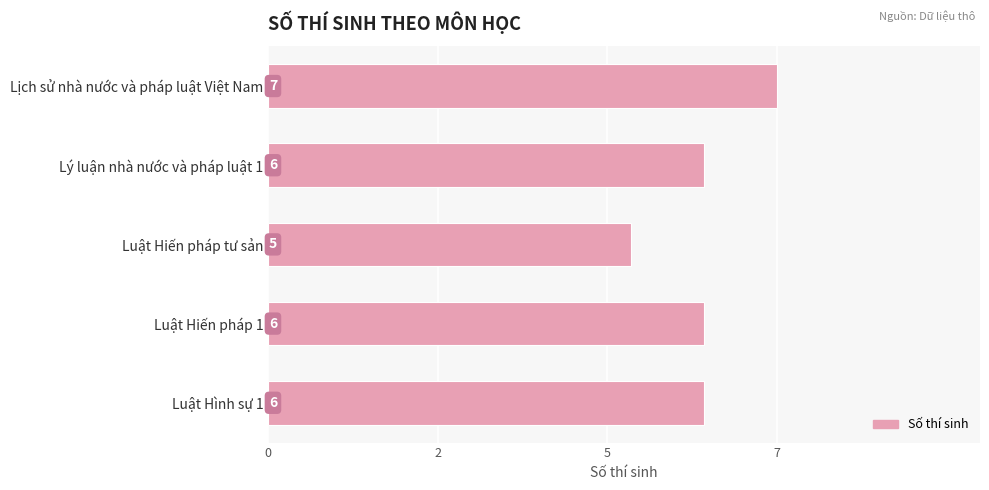

What is the minimum value shown in the chart?

5